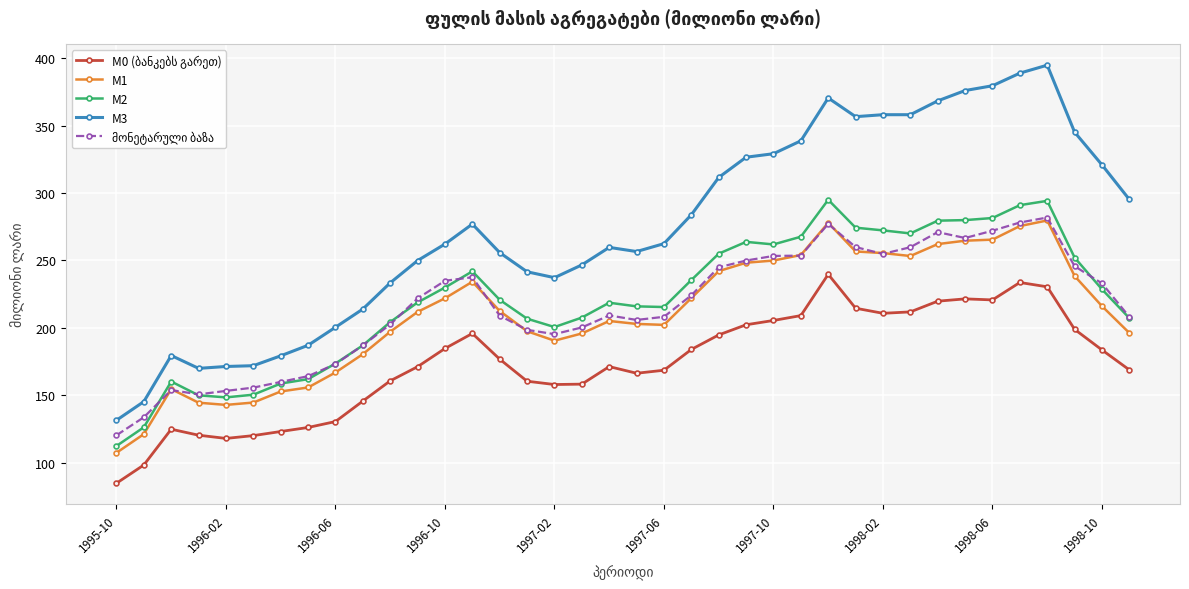

Which series has the largest range (max minus min)?

M3